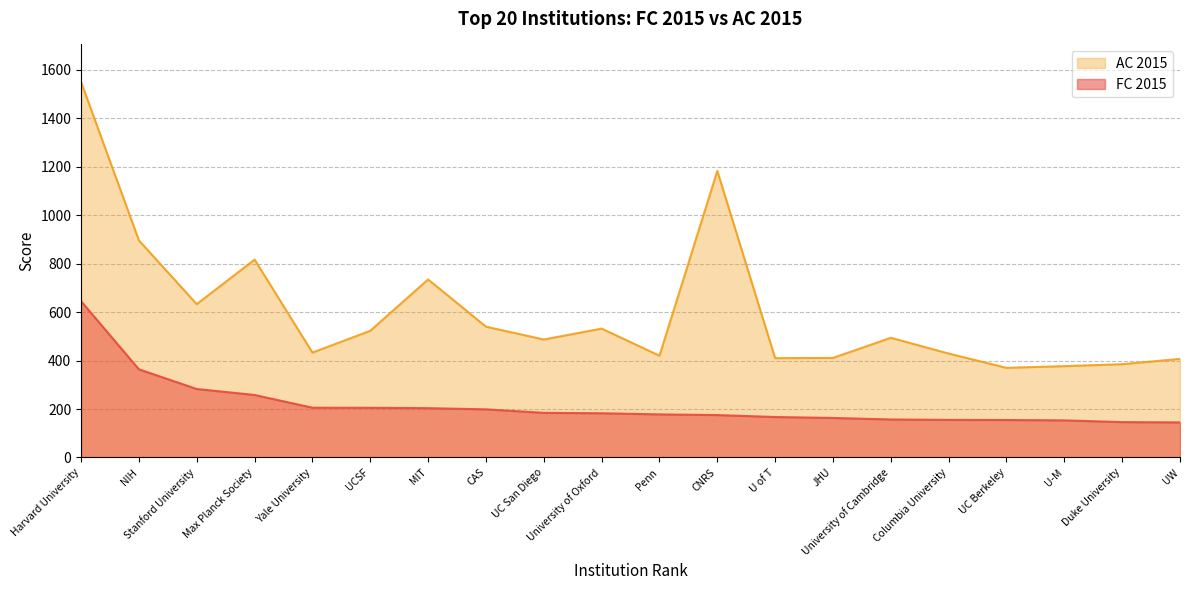

Rank the categories by AC 2015 value from highest to lowest.

Harvard University, CNRS, NIH, Max Planck Society, MIT, Stanford University, CAS, University of Oxford, UCSF, University of Cambridge, UC San Diego, Yale University, Columbia University, Penn, JHU, U of T, UW, Duke University, U-M, UC Berkeley